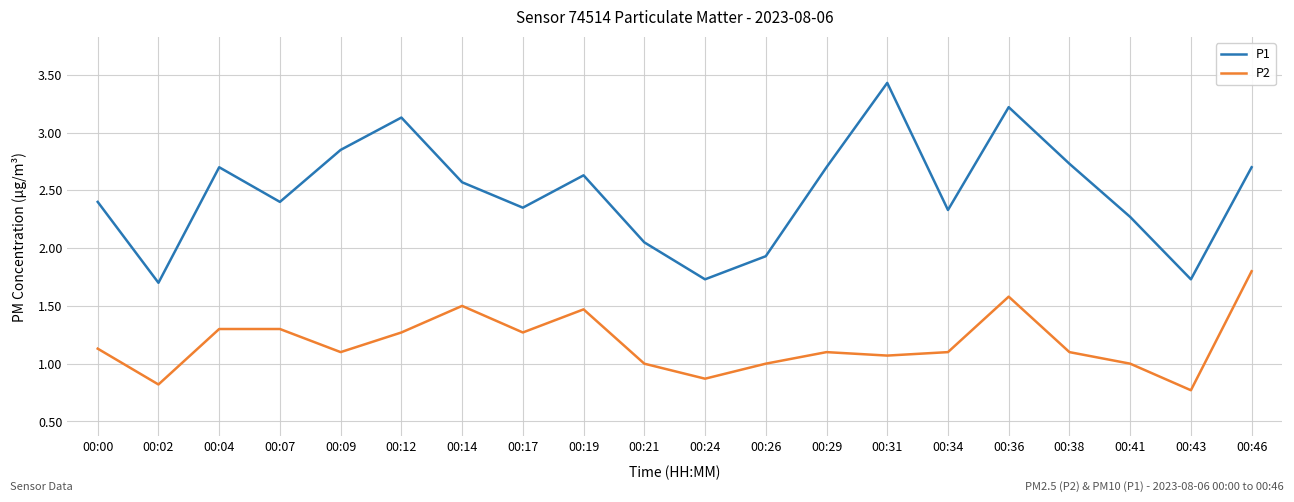

Count the number of data series in this chart.

2